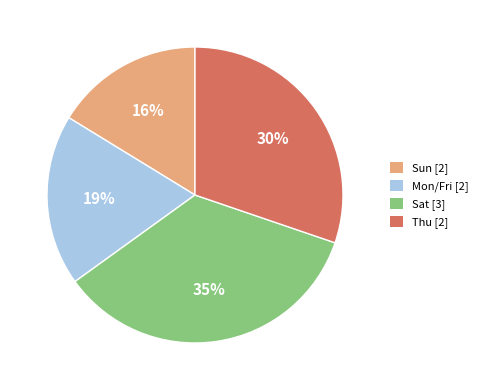

What percentage is the Sun [2] slice, to the nearest percent?

16%